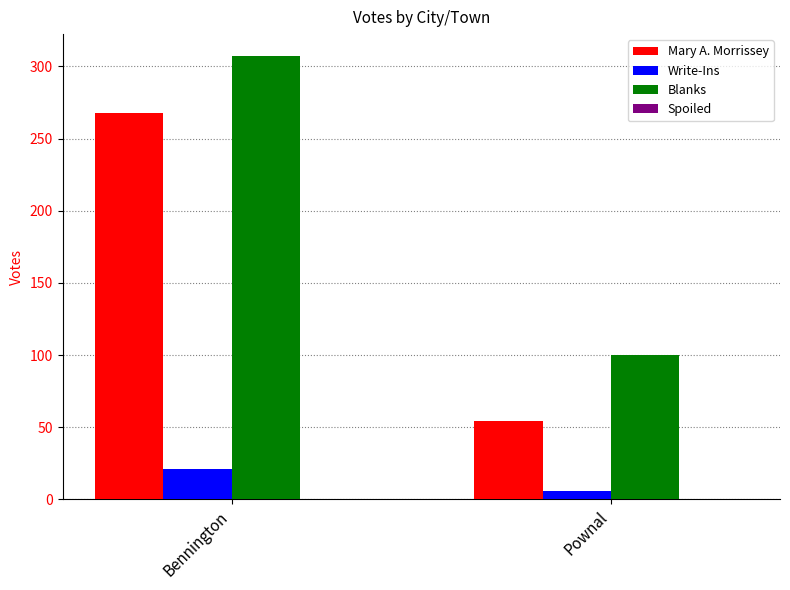

The value of Write-Ins at Bennington is 31. True or false?

False